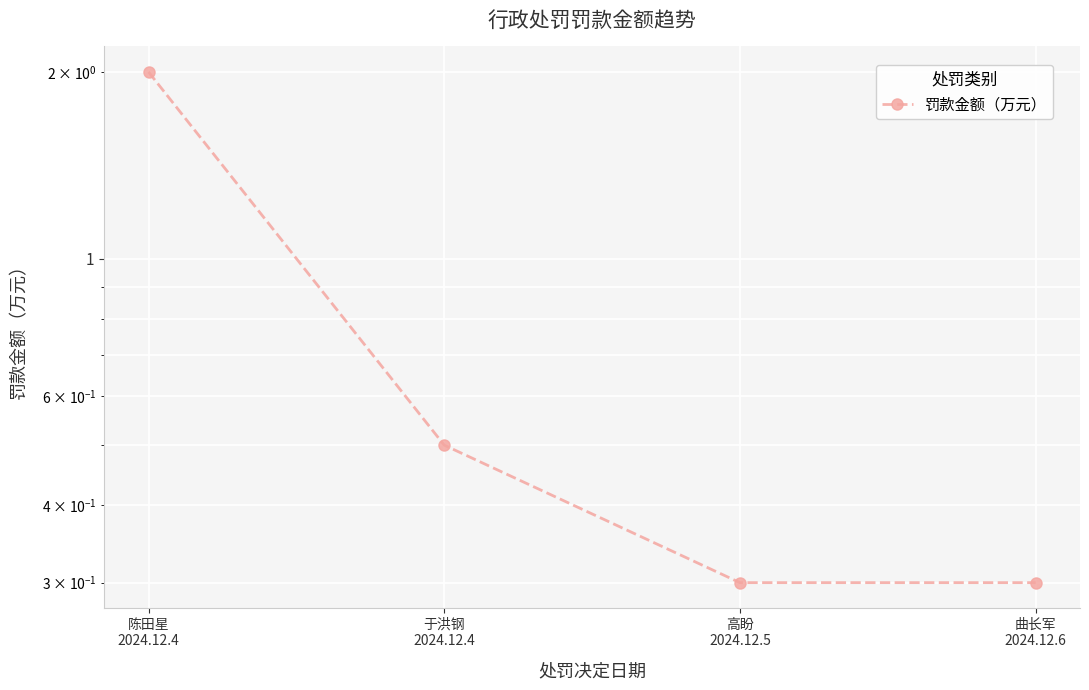

Rank the categories by value from highest to lowest.

陈田星
2024.12.4, 于洪钢
2024.12.4, 高盼
2024.12.5, 曲长军
2024.12.6